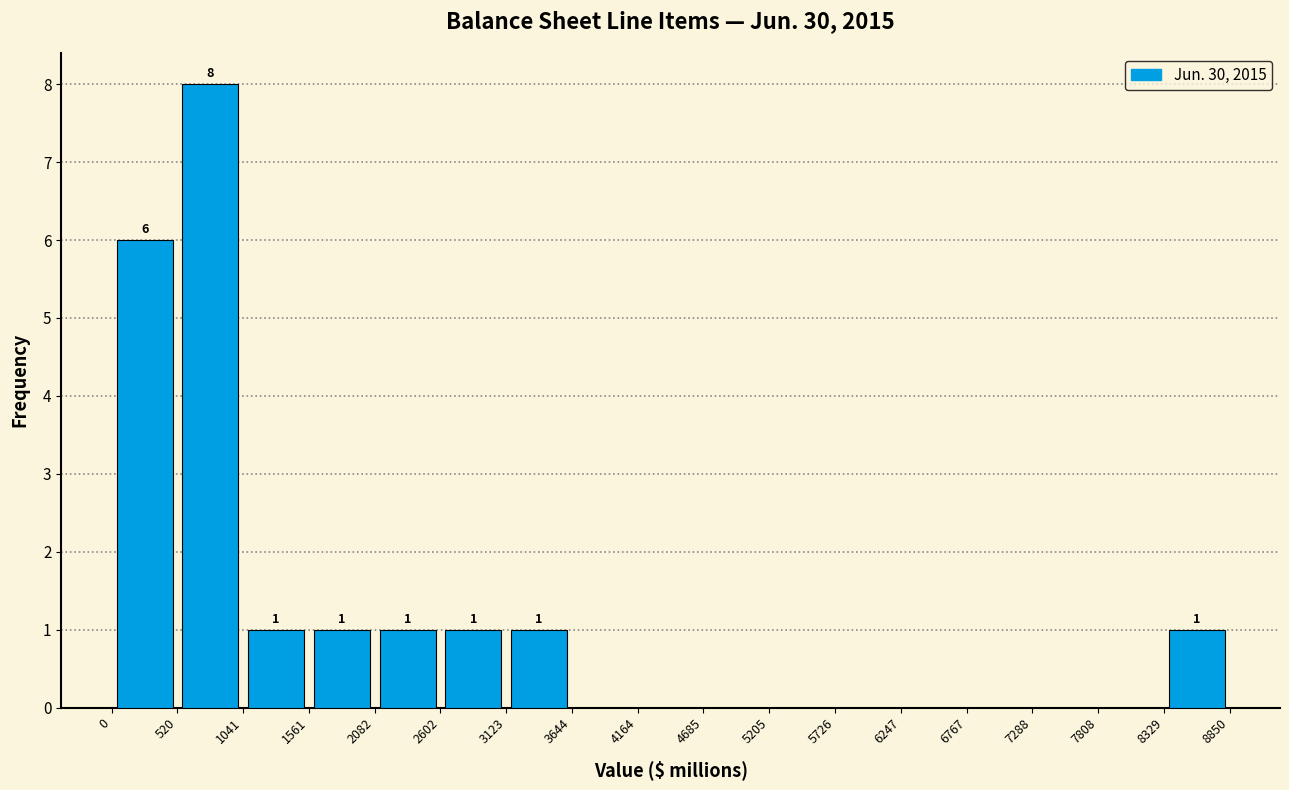

Which range on the x-axis has the tallest bar?

520 to 1041